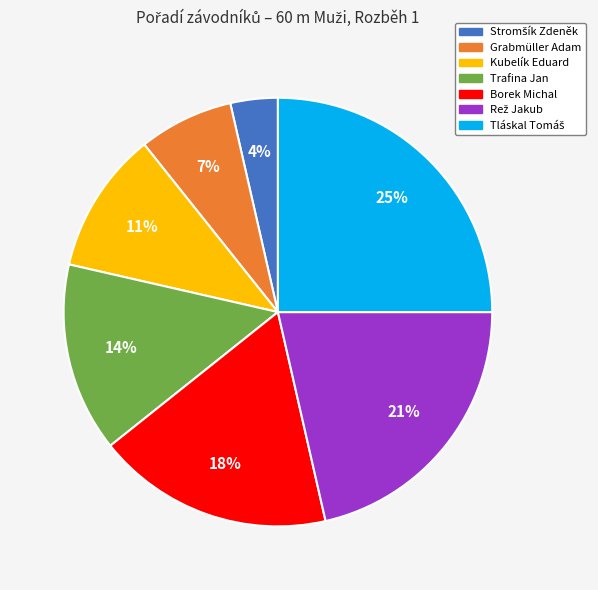

Is there a majority slice in this chart?

No